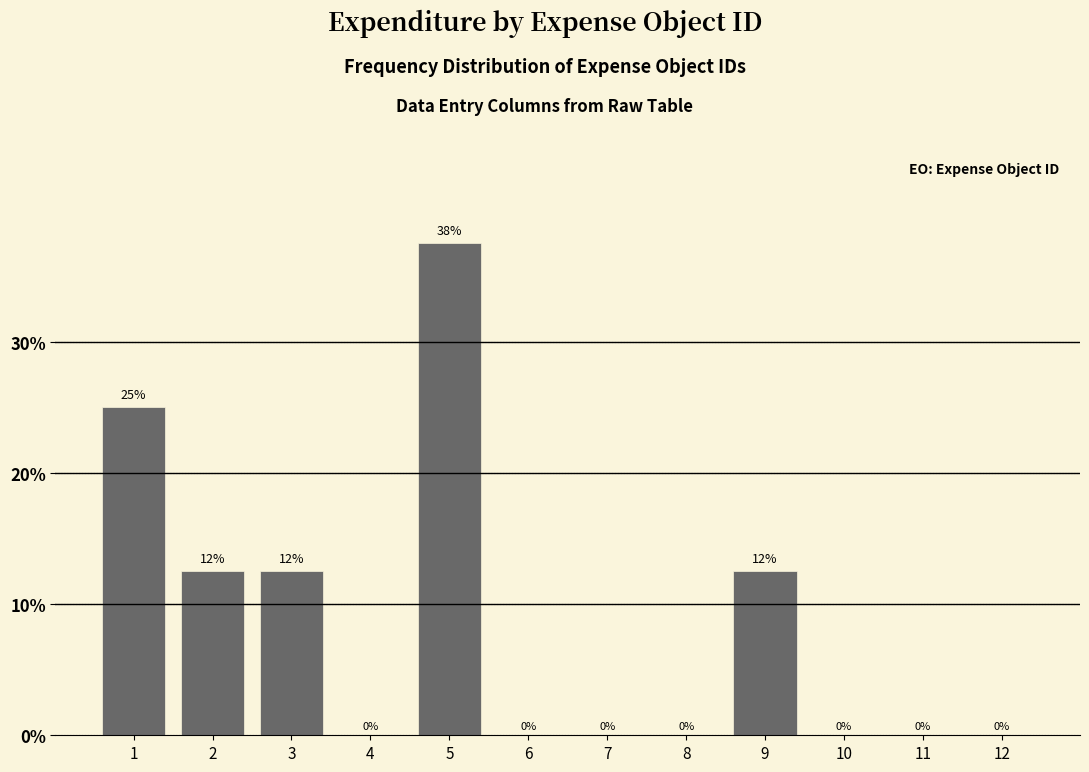

What is the approximate value at 9?

12.5